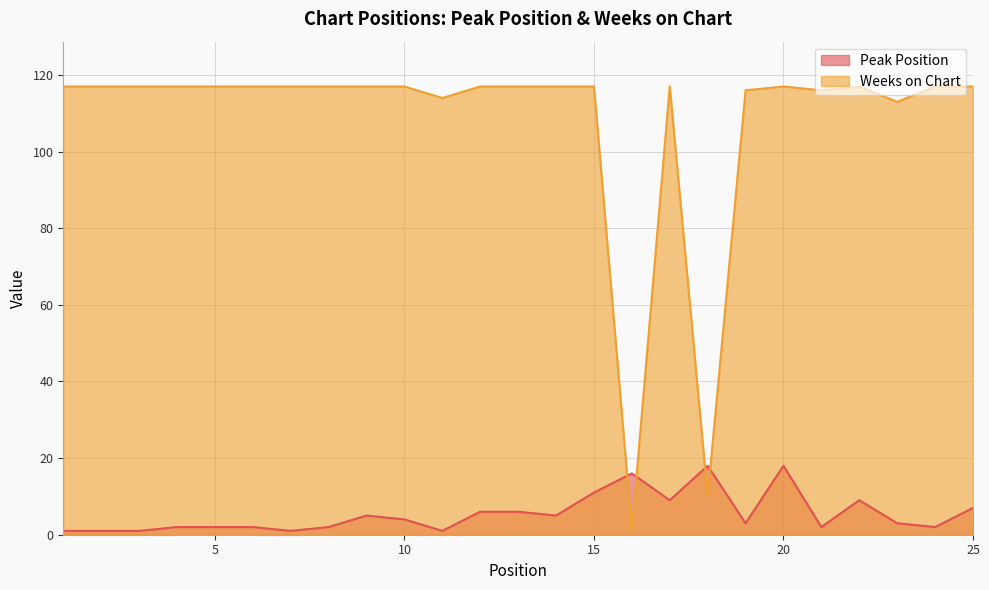

Is it true that Weeks on Chart equals 117 at 22?

True